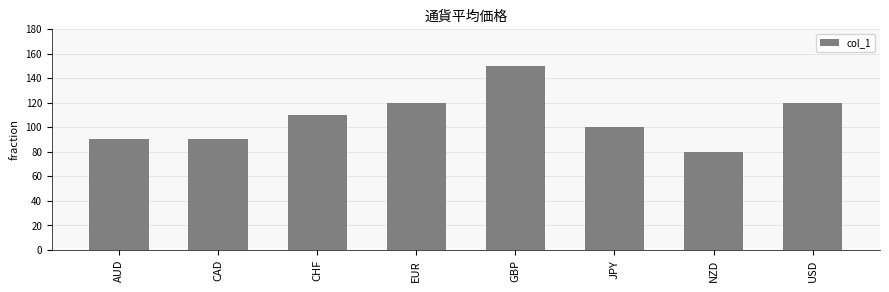

At which category does the chart reach its minimum across all series?

NZD